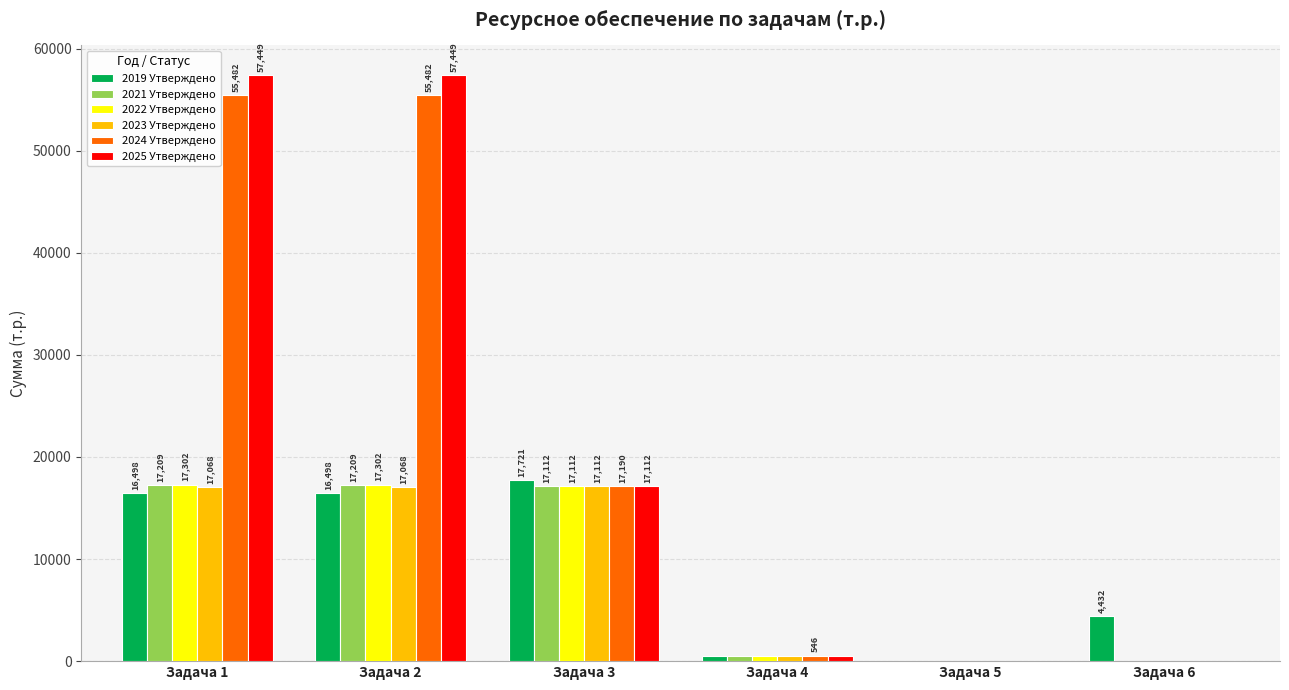

Which series changed the most between Задача 1 and Задача 5?

2025 Утверждено